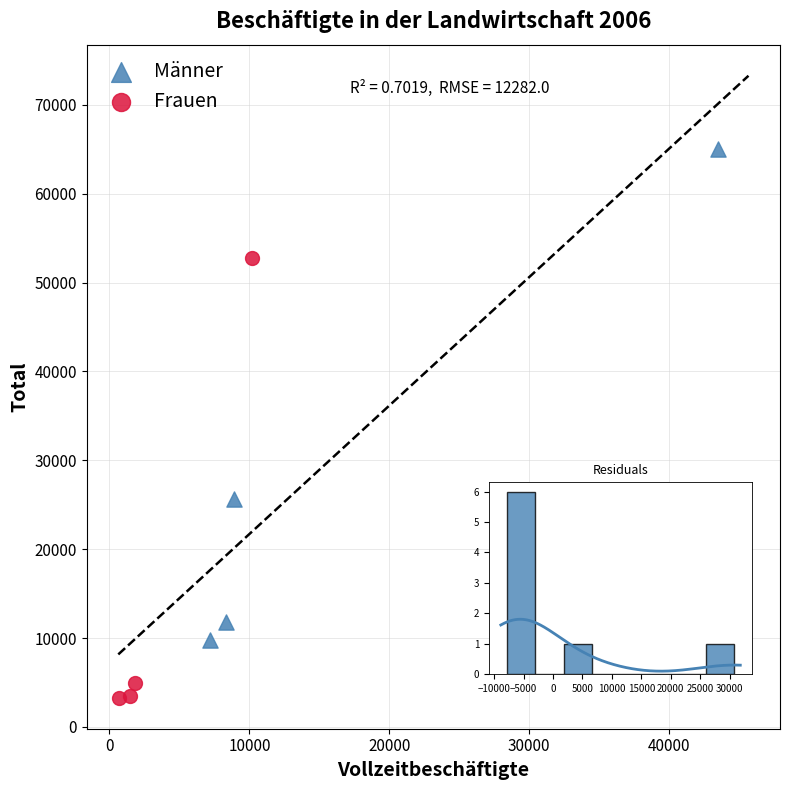

Which series has the widest spread of Y values?

Männer